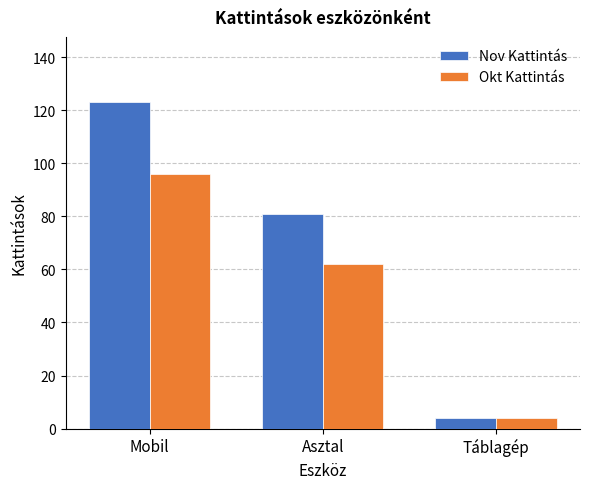

Is it true that Nov Kattintás equals 123 at Mobil?

True